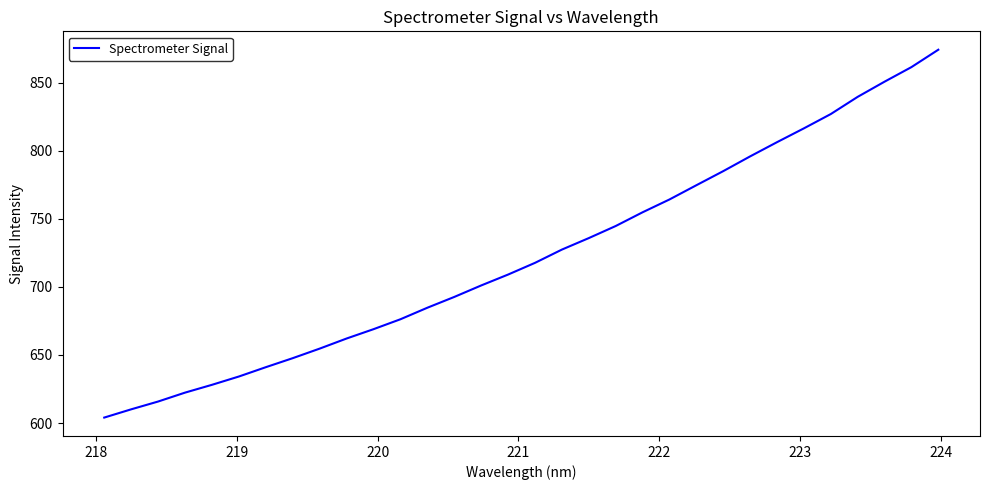

What is the difference between the maximum and minimum values?

270.4